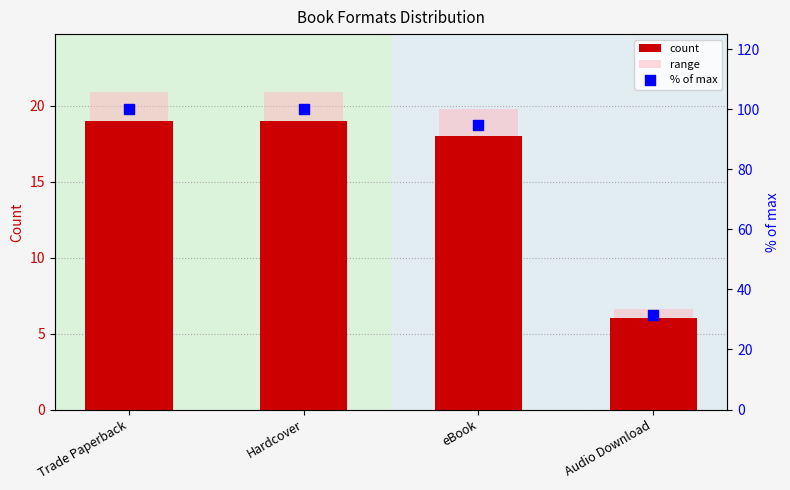

What are all the series names shown in the legend?

count, range, % of max